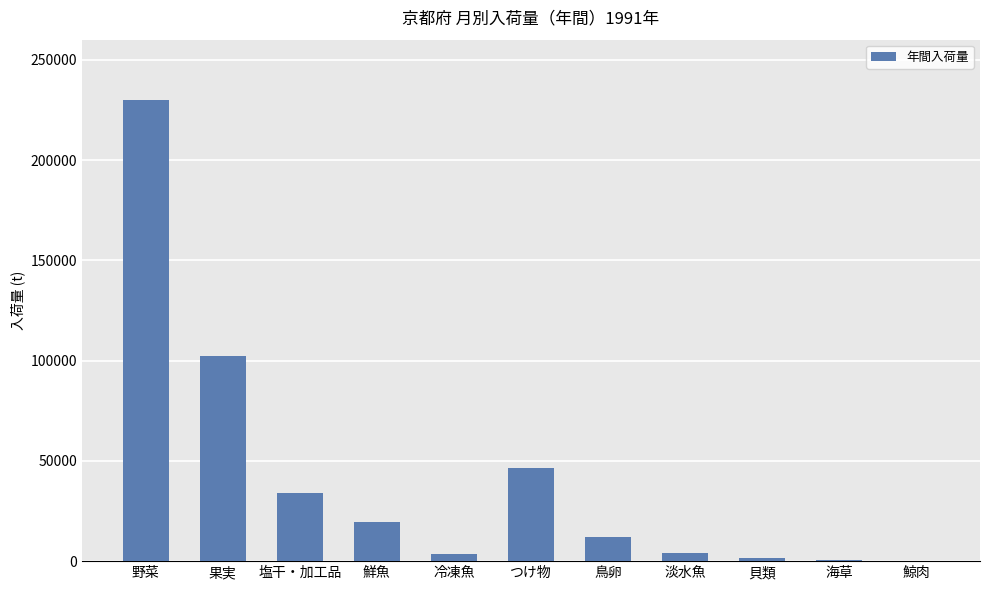

Which has a higher value, 塩干・加工品 or 冷凍魚?

塩干・加工品